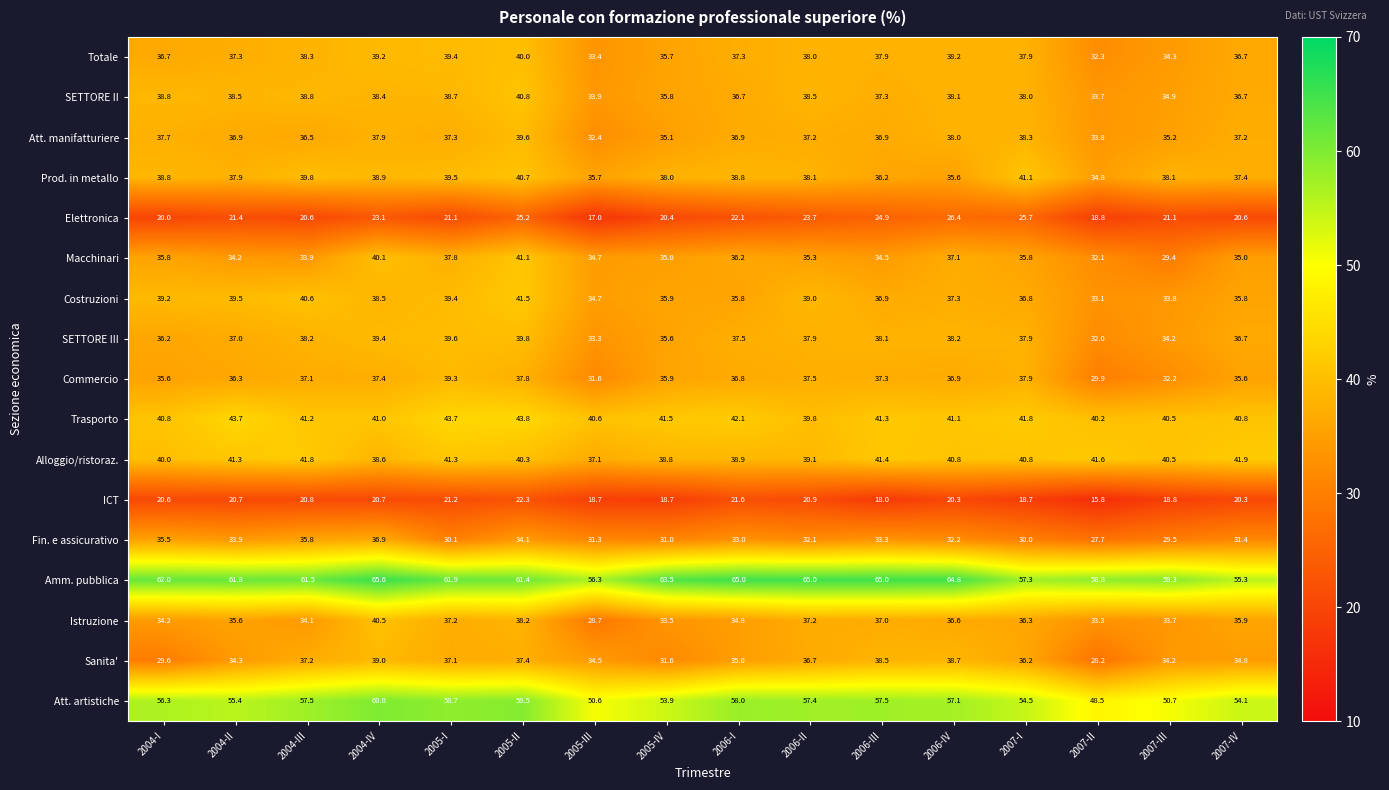

What is the total value across all series at 2006-I?

646.5